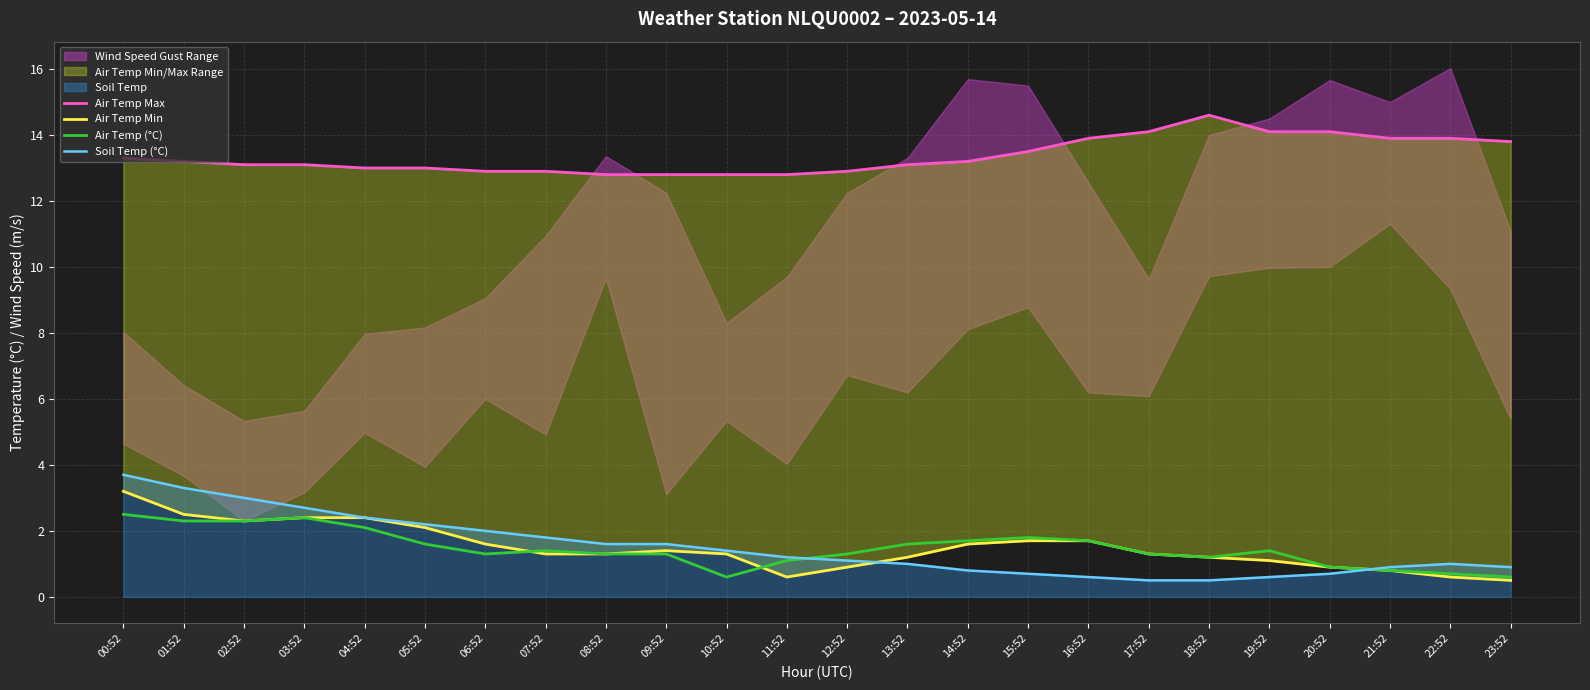

What is the sum of the Air Temp Min values at 02:52 and 16:52?

4.0